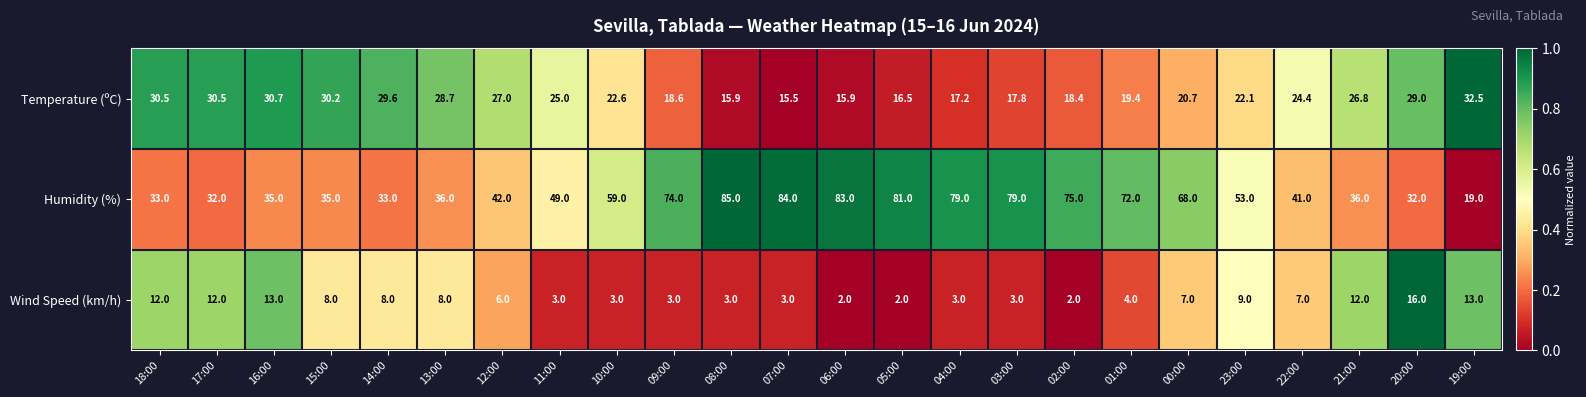

What is the minimum value shown in the chart?

2.0